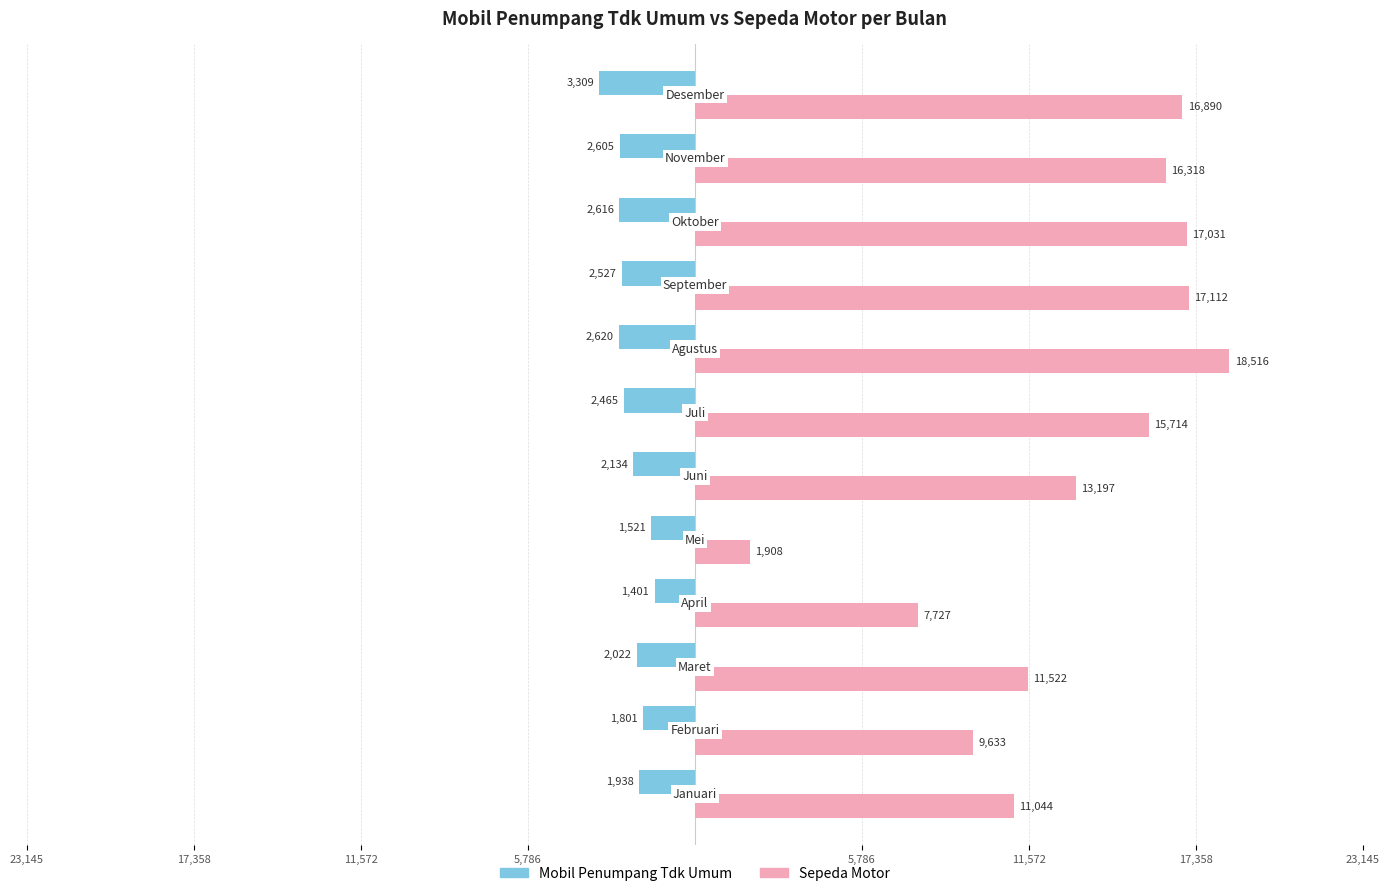

What are all the series names shown in the legend?

Mobil Penumpang Tdk Umum, Sepeda Motor